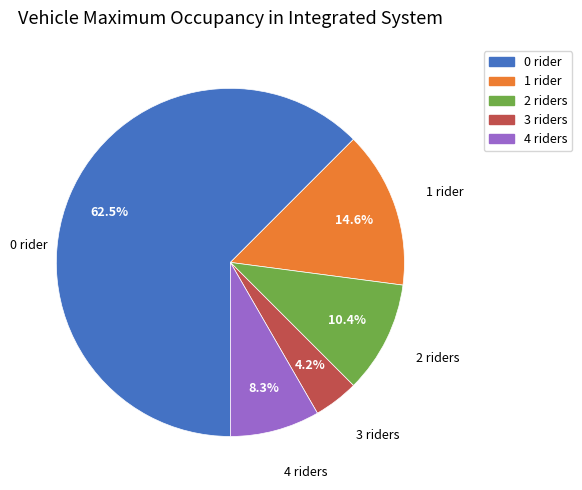

Is there a majority slice in this chart?

Yes